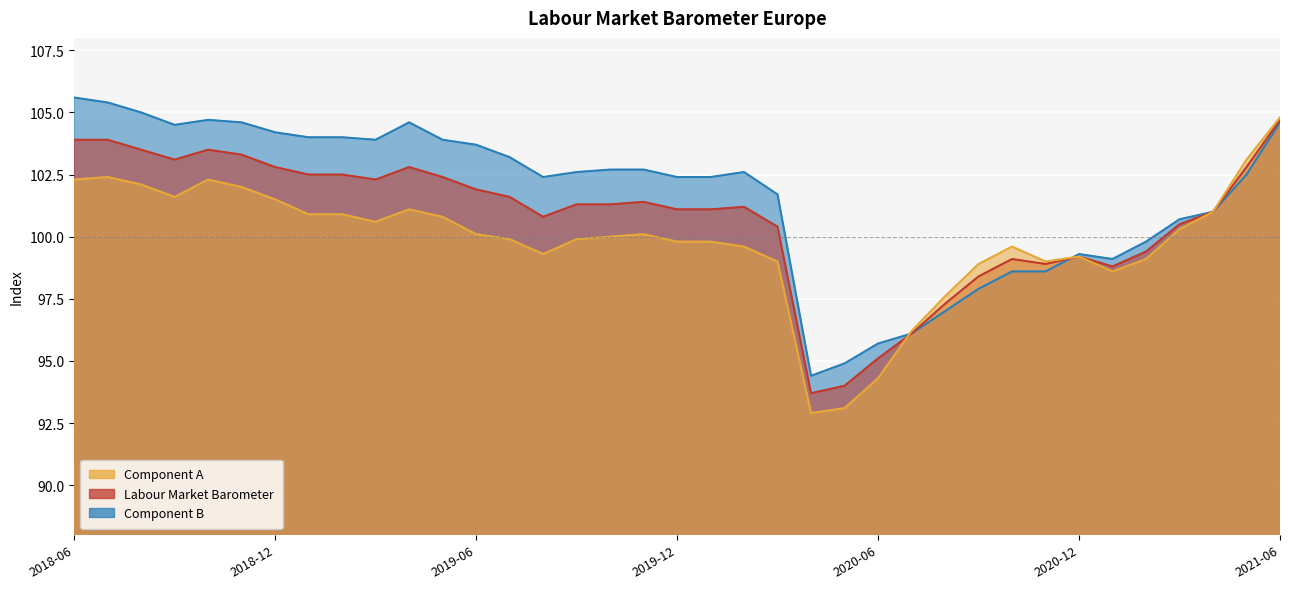

Reading right to left, list all the values displayed in this chart.

Component A: 2021-06=104.8	2021-05=103.1	2021-04=101.0	2021-03=100.3	2021-02=99.1	2021-01=98.6	2020-12=99.2	2020-11=99.0	2020-10=99.6	2020-09=98.9	2020-08=97.6	2020-07=96.2	2020-06=94.3	2020-05=93.1	2020-04=92.9	2020-03=99.0	2020-02=99.6	2020-01=99.8	2019-12=99.8	2019-11=100.1	2019-10=100.0	2019-09=99.9	2019-08=99.3	2019-07=99.9	2019-06=100.1	2019-05=100.8	2019-04=101.1	2019-03=100.6	2019-02=100.9	2019-01=100.9	2018-12=101.5	2018-11=102.0	2018-10=102.3	2018-09=101.6	2018-08=102.1	2018-07=102.4	2018-06=102.3
Labour Market Barometer: 2021-06=104.7	2021-05=102.8	2021-04=101.0	2021-03=100.5	2021-02=99.4	2021-01=98.8	2020-12=99.2	2020-11=98.9	2020-10=99.1	2020-09=98.4	2020-08=97.3	2020-07=96.1	2020-06=95.1	2020-05=94.0	2020-04=93.7	2020-03=100.4	2020-02=101.2	2020-01=101.1	2019-12=101.1	2019-11=101.4	2019-10=101.3	2019-09=101.3	2019-08=100.8	2019-07=101.6	2019-06=101.9	2019-05=102.4	2019-04=102.8	2019-03=102.3	2019-02=102.5	2019-01=102.5	2018-12=102.8	2018-11=103.3	2018-10=103.5	2018-09=103.1	2018-08=103.5	2018-07=103.9	2018-06=103.9
Component B: 2021-06=104.6	2021-05=102.5	2021-04=101.0	2021-03=100.7	2021-02=99.8	2021-01=99.1	2020-12=99.3	2020-11=98.6	2020-10=98.6	2020-09=97.9	2020-08=97.0	2020-07=96.1	2020-06=95.7	2020-05=94.9	2020-04=94.4	2020-03=101.7	2020-02=102.6	2020-01=102.4	2019-12=102.4	2019-11=102.7	2019-10=102.7	2019-09=102.6	2019-08=102.4	2019-07=103.2	2019-06=103.7	2019-05=103.9	2019-04=104.6	2019-03=103.9	2019-02=104.0	2019-01=104.0	2018-12=104.2	2018-11=104.6	2018-10=104.7	2018-09=104.5	2018-08=105.0	2018-07=105.4	2018-06=105.6